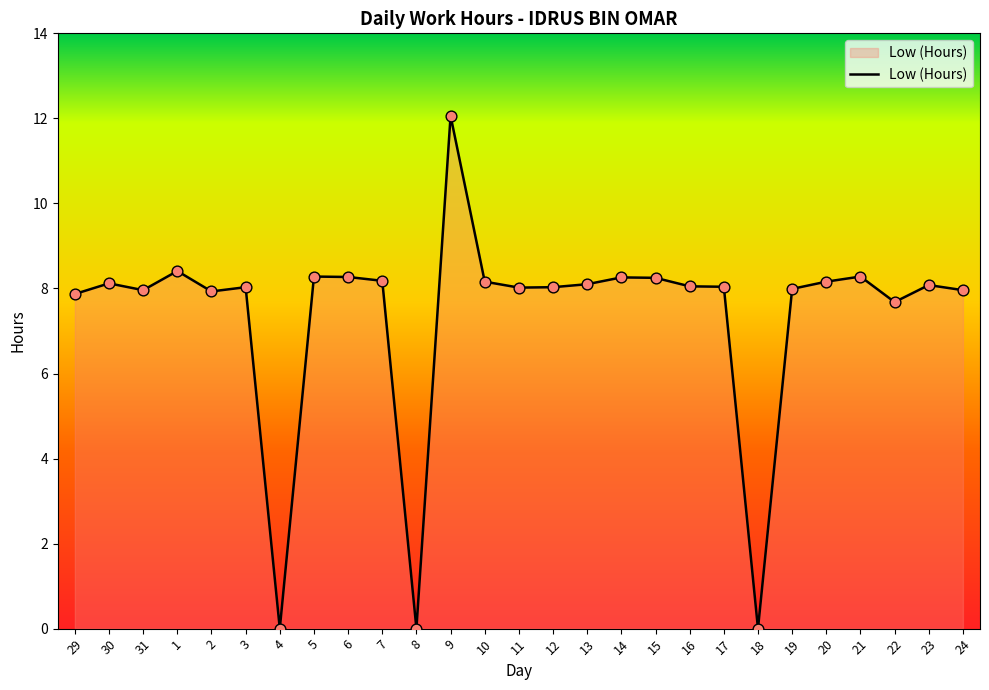

Between 31 and 21, which is larger?

21